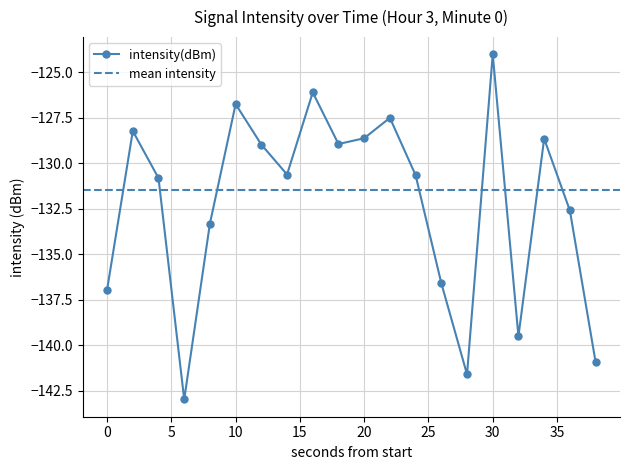

The value at 0 is -245.9. True or false?

False